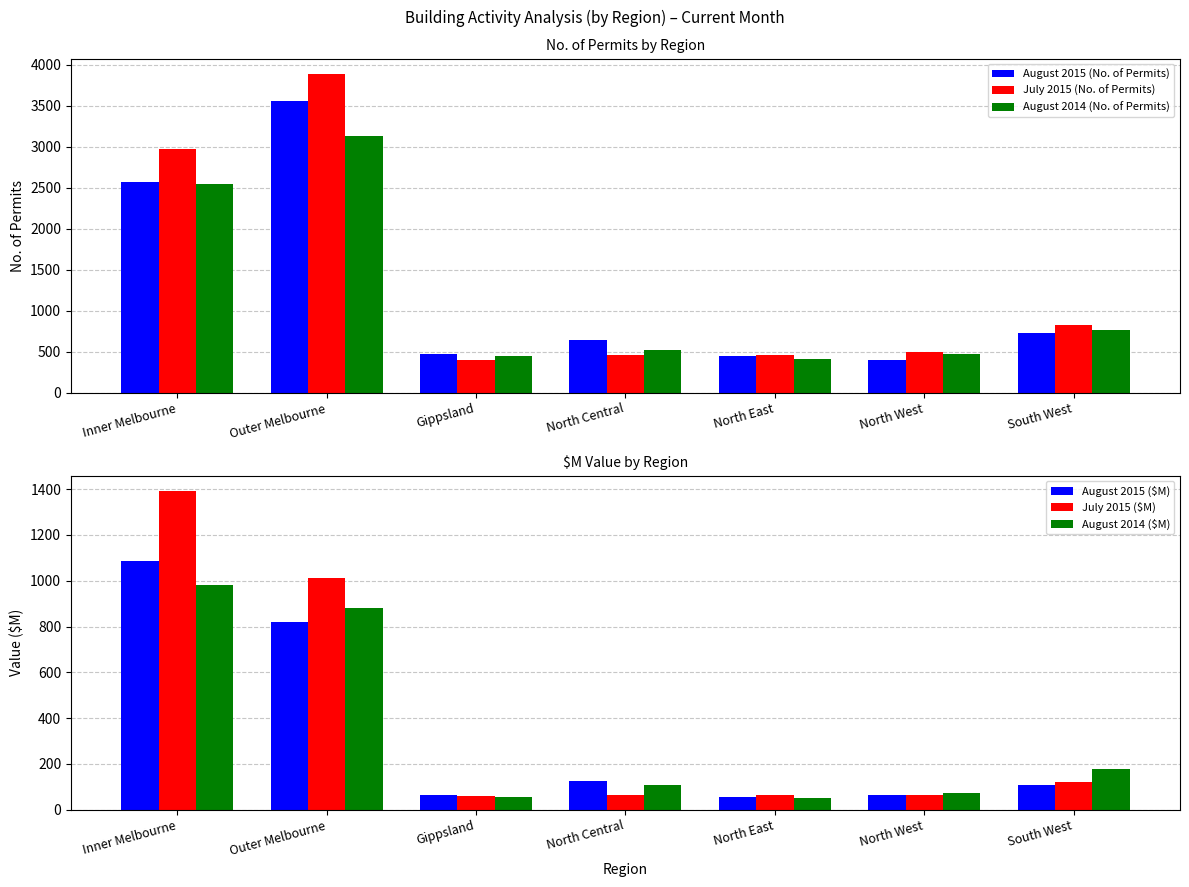

Is it true that July 2015 (No. of Permits) equals 490.0 at North West?

True